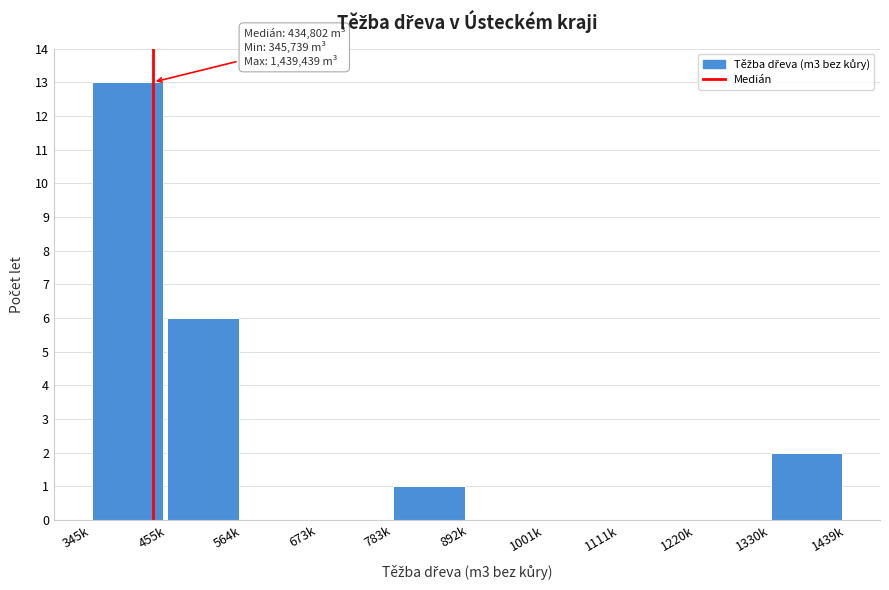

Reading right to left, transcribe all the data shown in this chart.

1330k=2	1220k=0	1111k=0	1001k=0	892k=0	783k=1	673k=0	564k=0	455k=6	345k=13